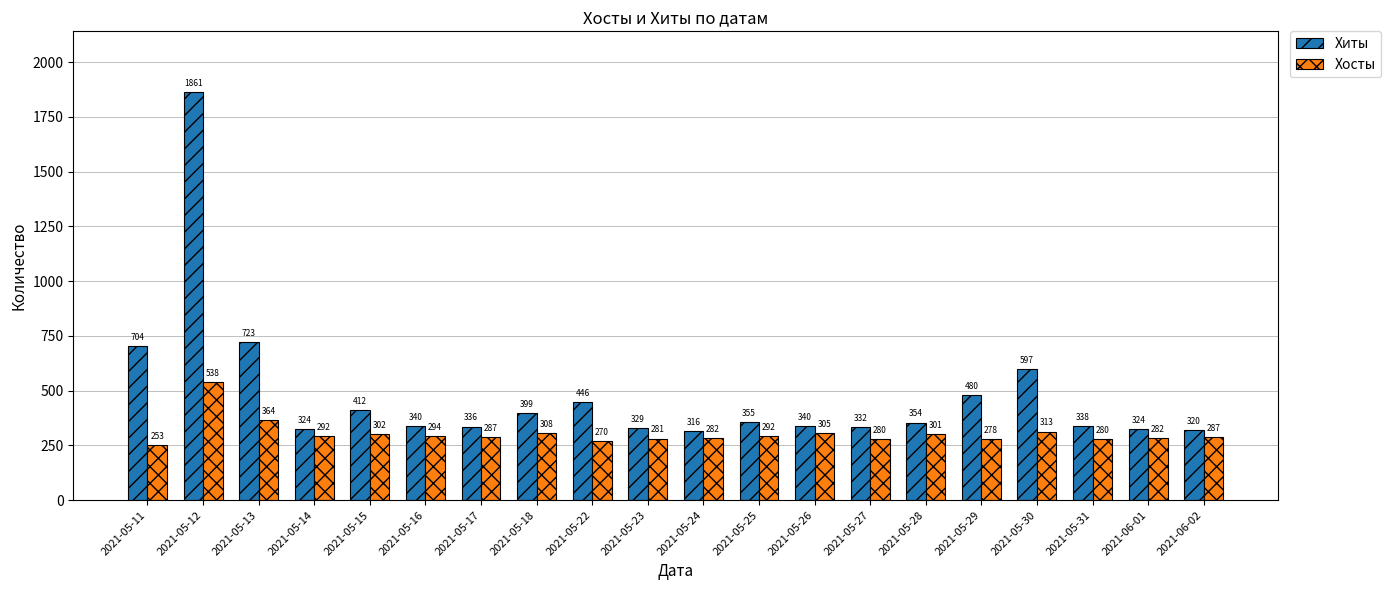

What are all the series names shown in the legend?

Хиты, Хосты